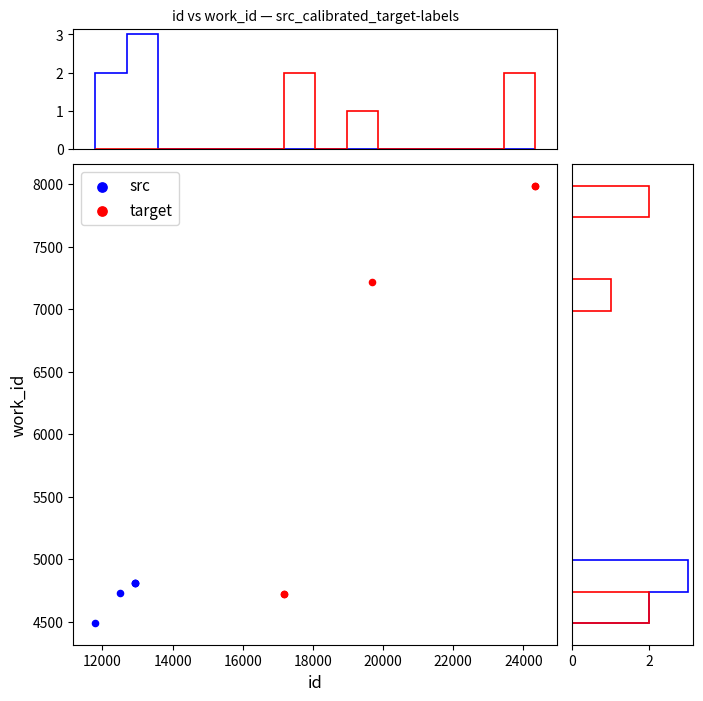

Which series has the largest Y range (max minus min)?

target